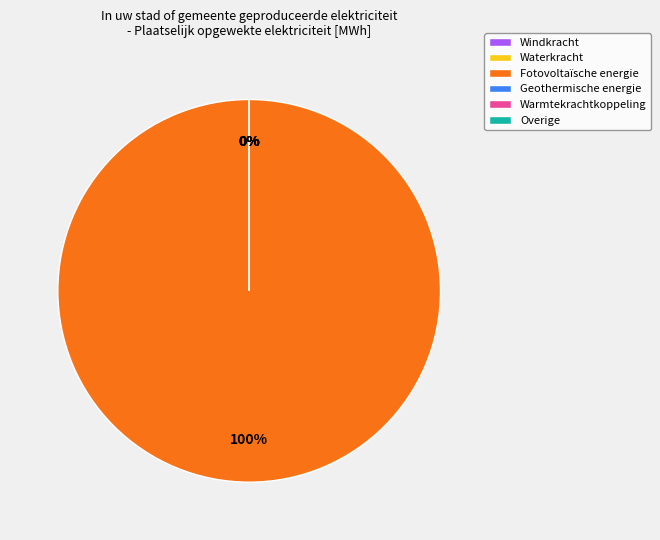

True or false: Geothermische energie accounts for 10% of the total.

False